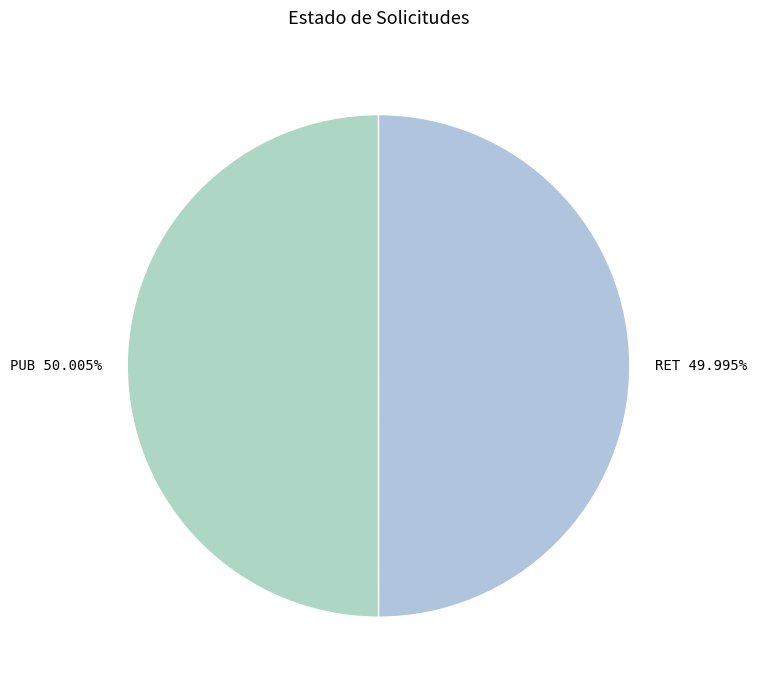

Is it true that PUB is 50% of the pie?

True